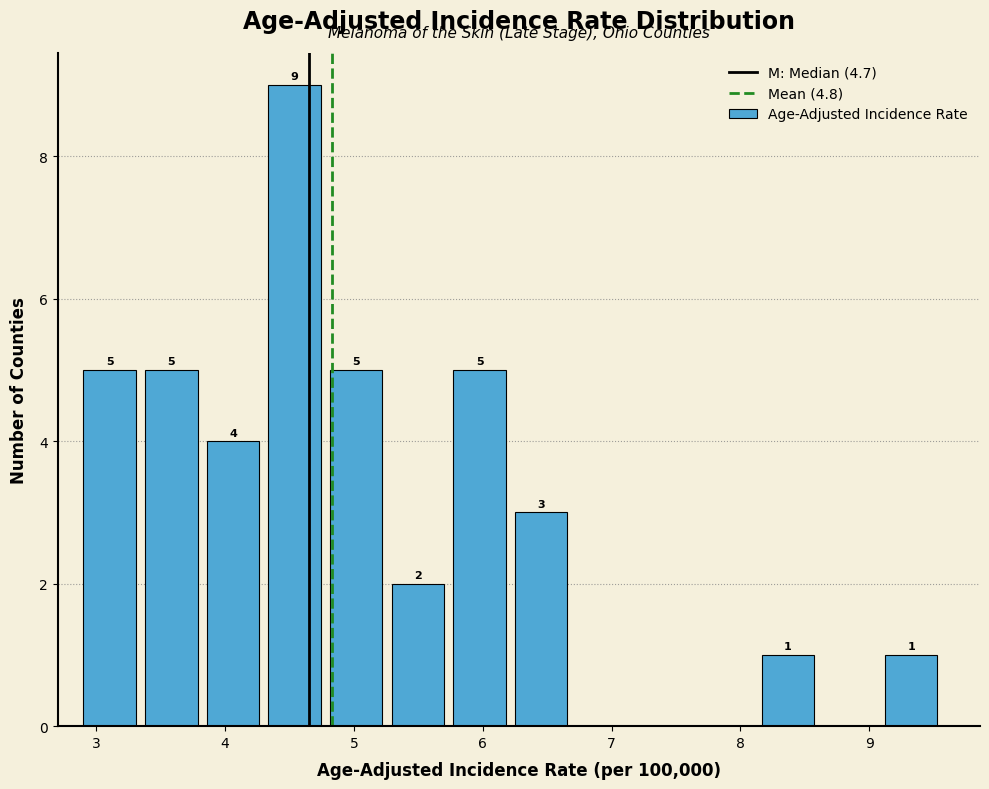

Over which range of the x-axis is the bar tallest?

4.3 to 4.8